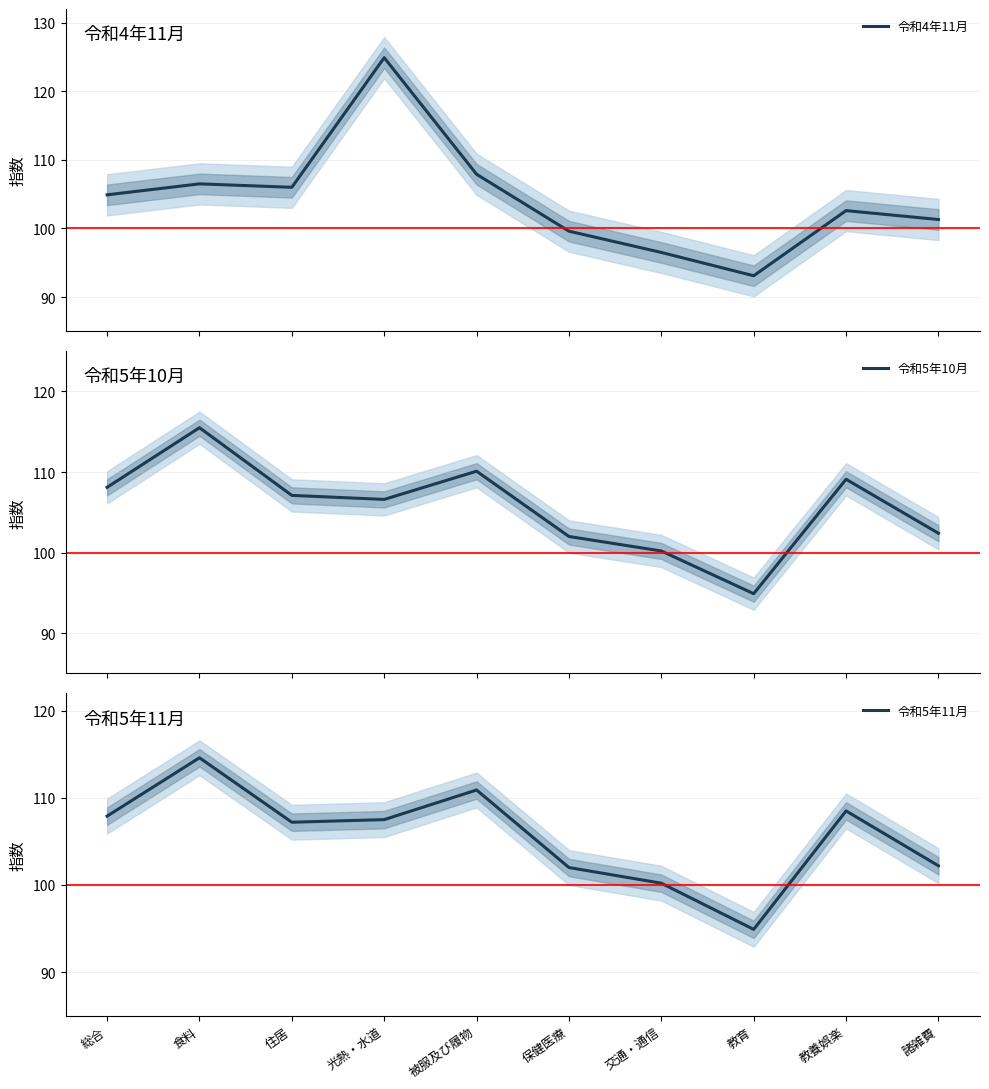

Which series ends up on top after the final intersection of 令和4年11月 and 令和5年11月?

令和5年11月